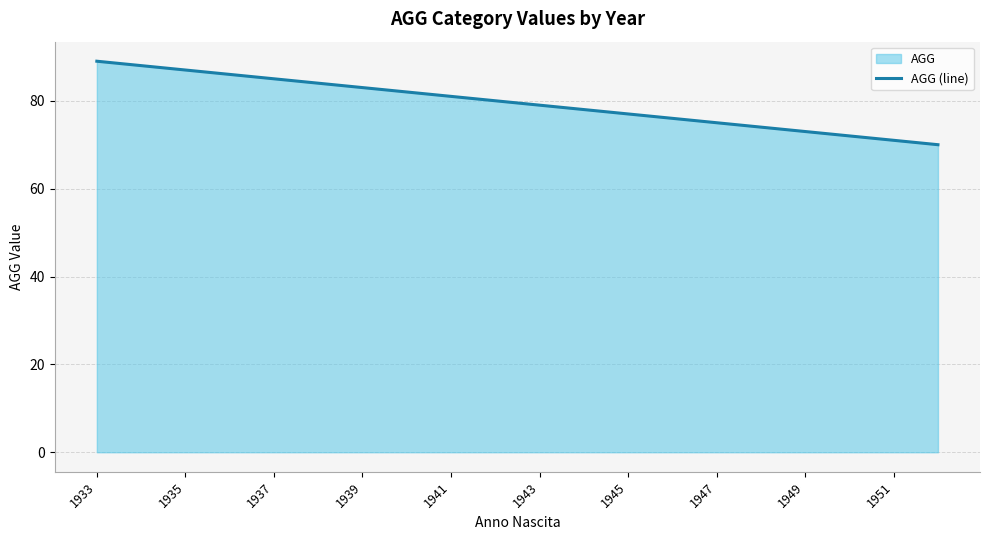

What is the maximum value shown in the chart?

89